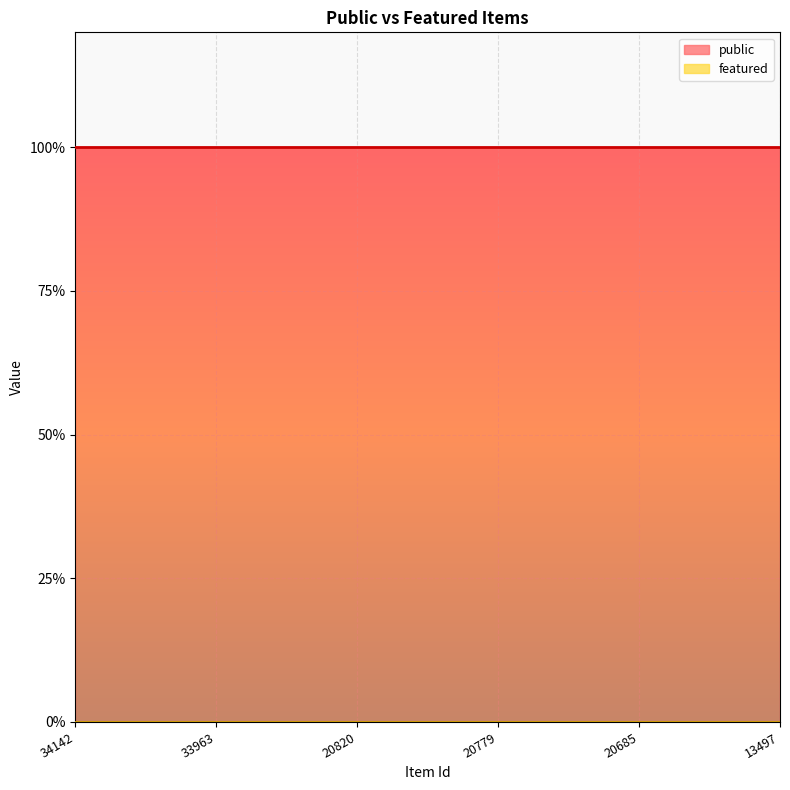

Which has a higher value, 20685 or 20779?

20685